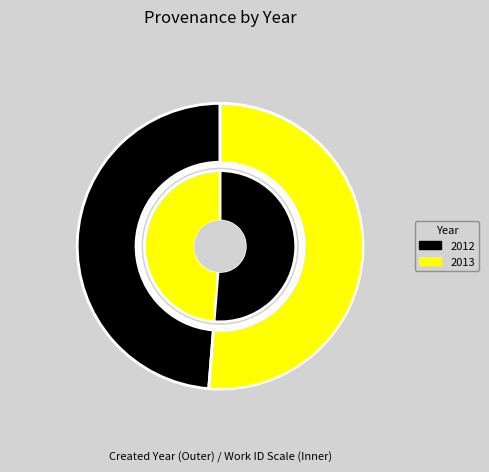

The 2012 slice represents 41% of the pie. True or false?

False